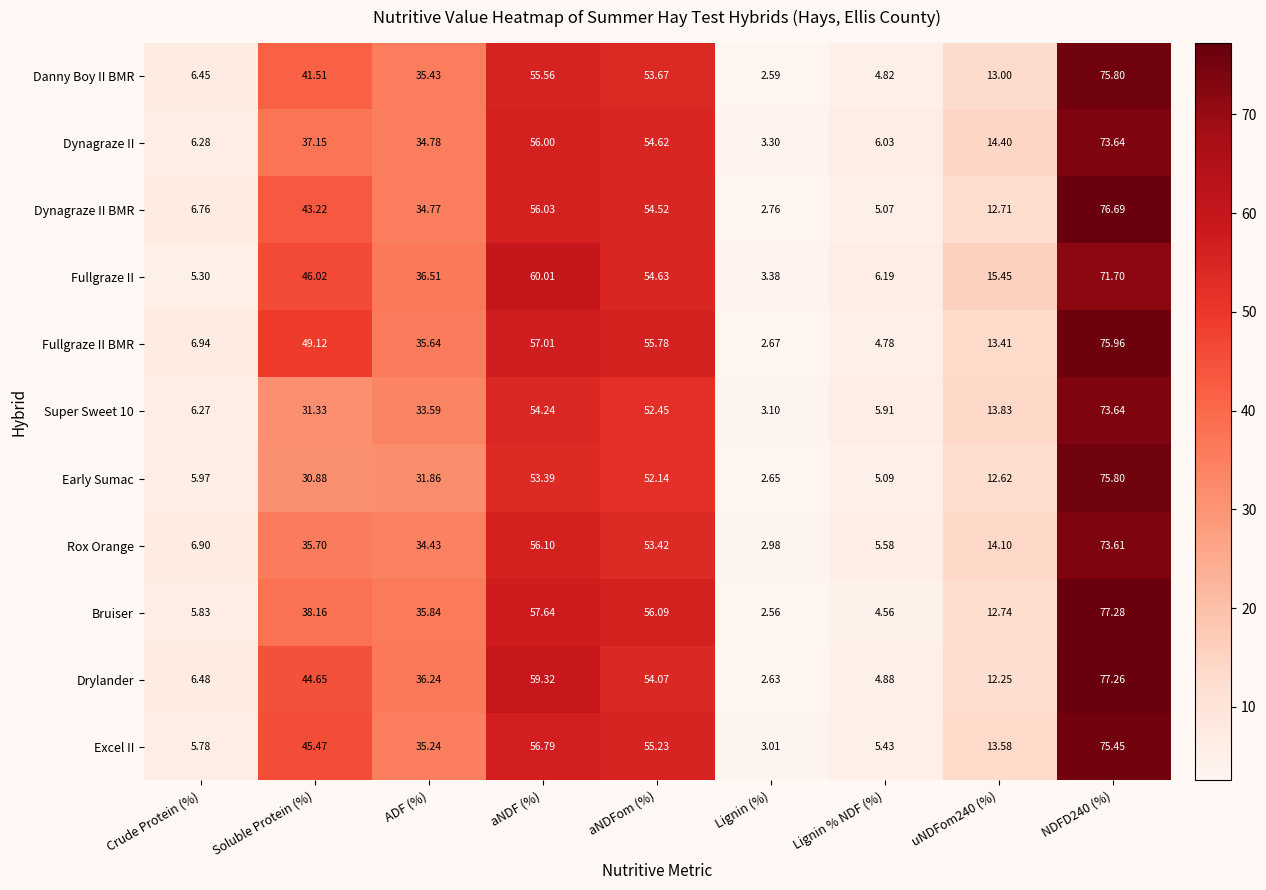

Which series has the largest range (max minus min)?

Bruiser